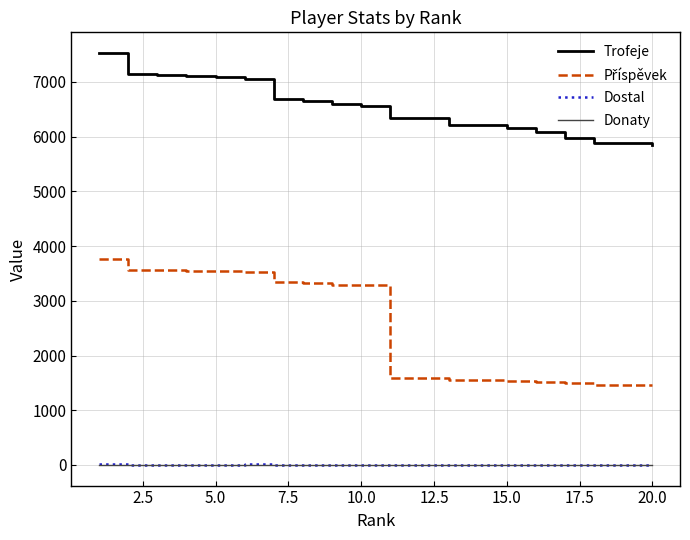

True or false: Trofeje and Dostal intersect in this chart.

False